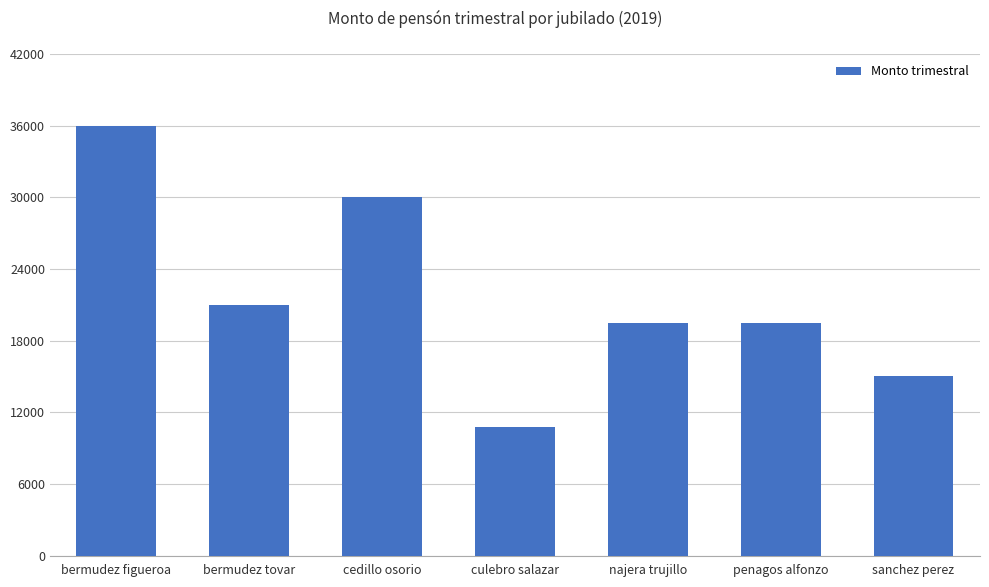

What is the difference between the maximum and minimum values?

25200